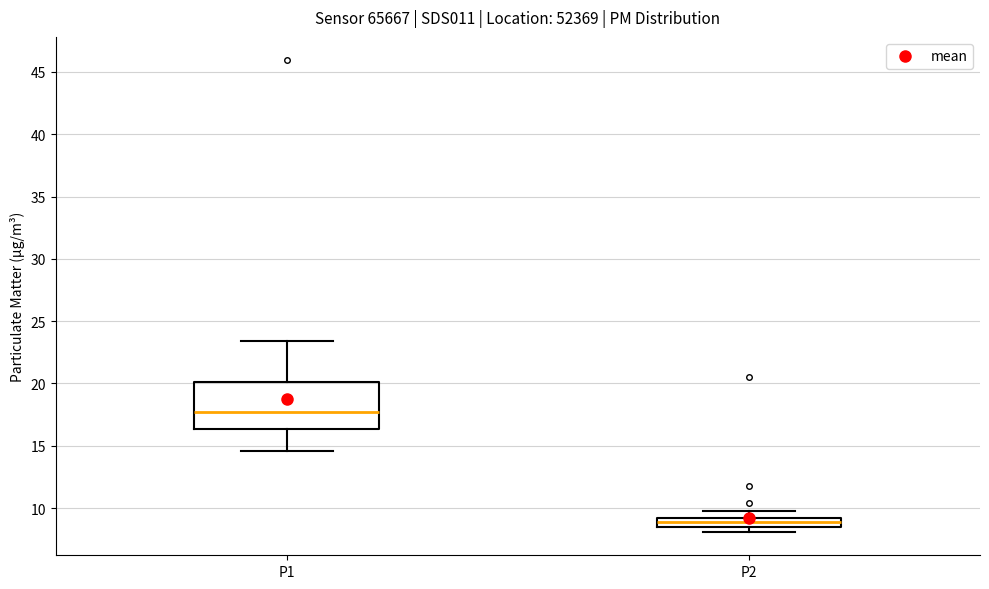

Which box has the lowest median line?

P2